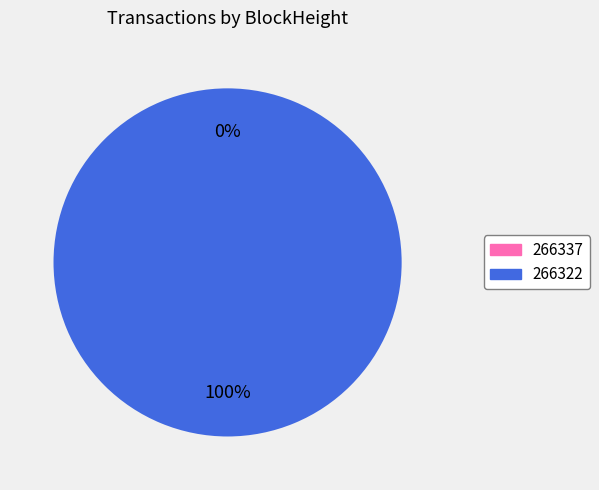

Does any single category account for the majority?

Yes